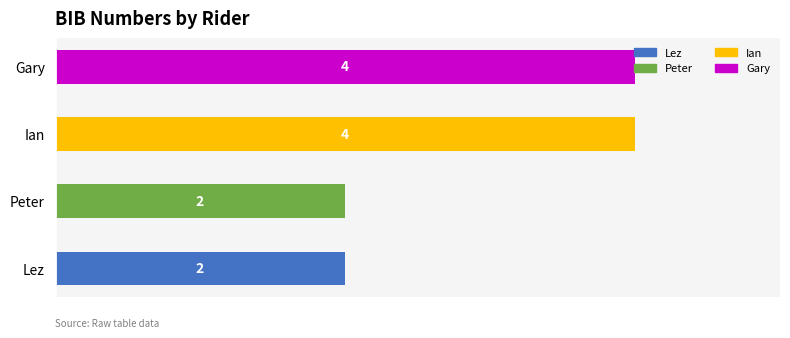

Is it true that the value at Lez is 3?

False